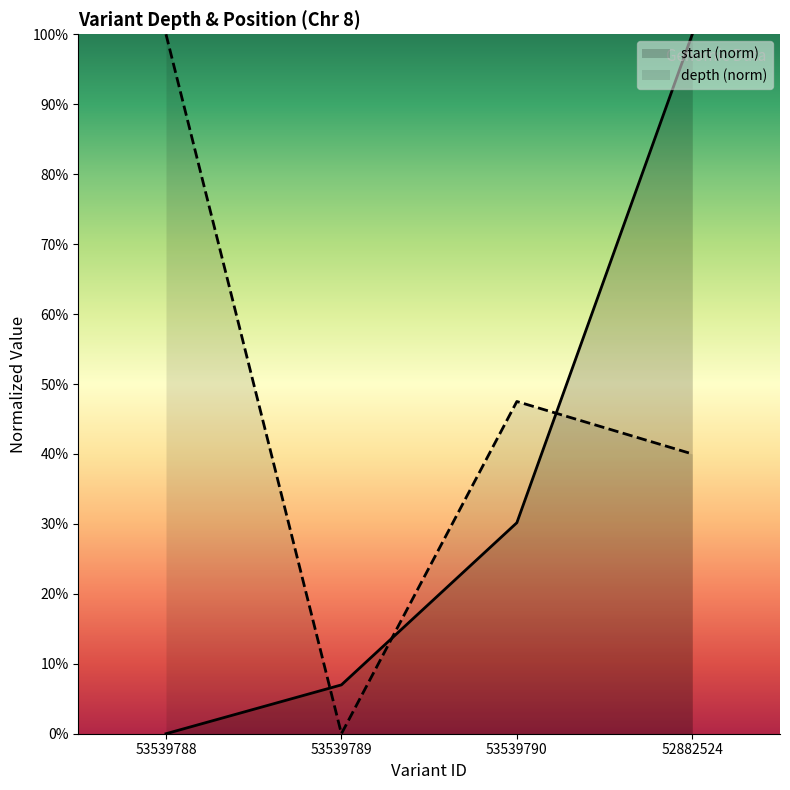

What is the sum of the start values at 53539789 and 53539790?

37.1